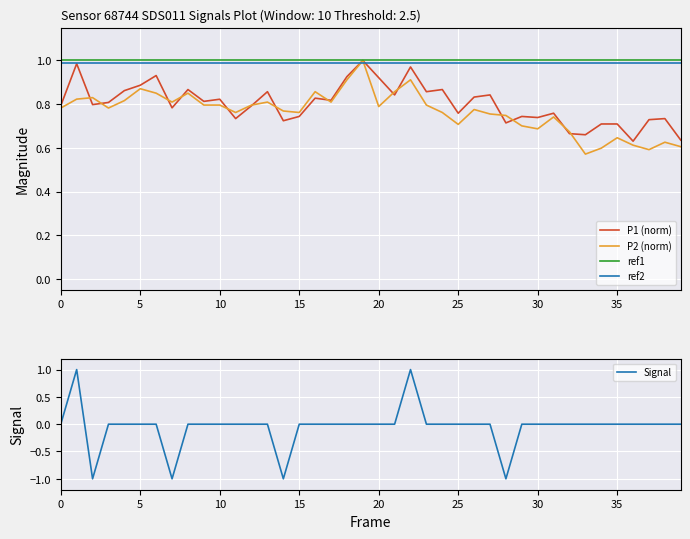

True or false: Signal has a value of 1.2 at 12.

False